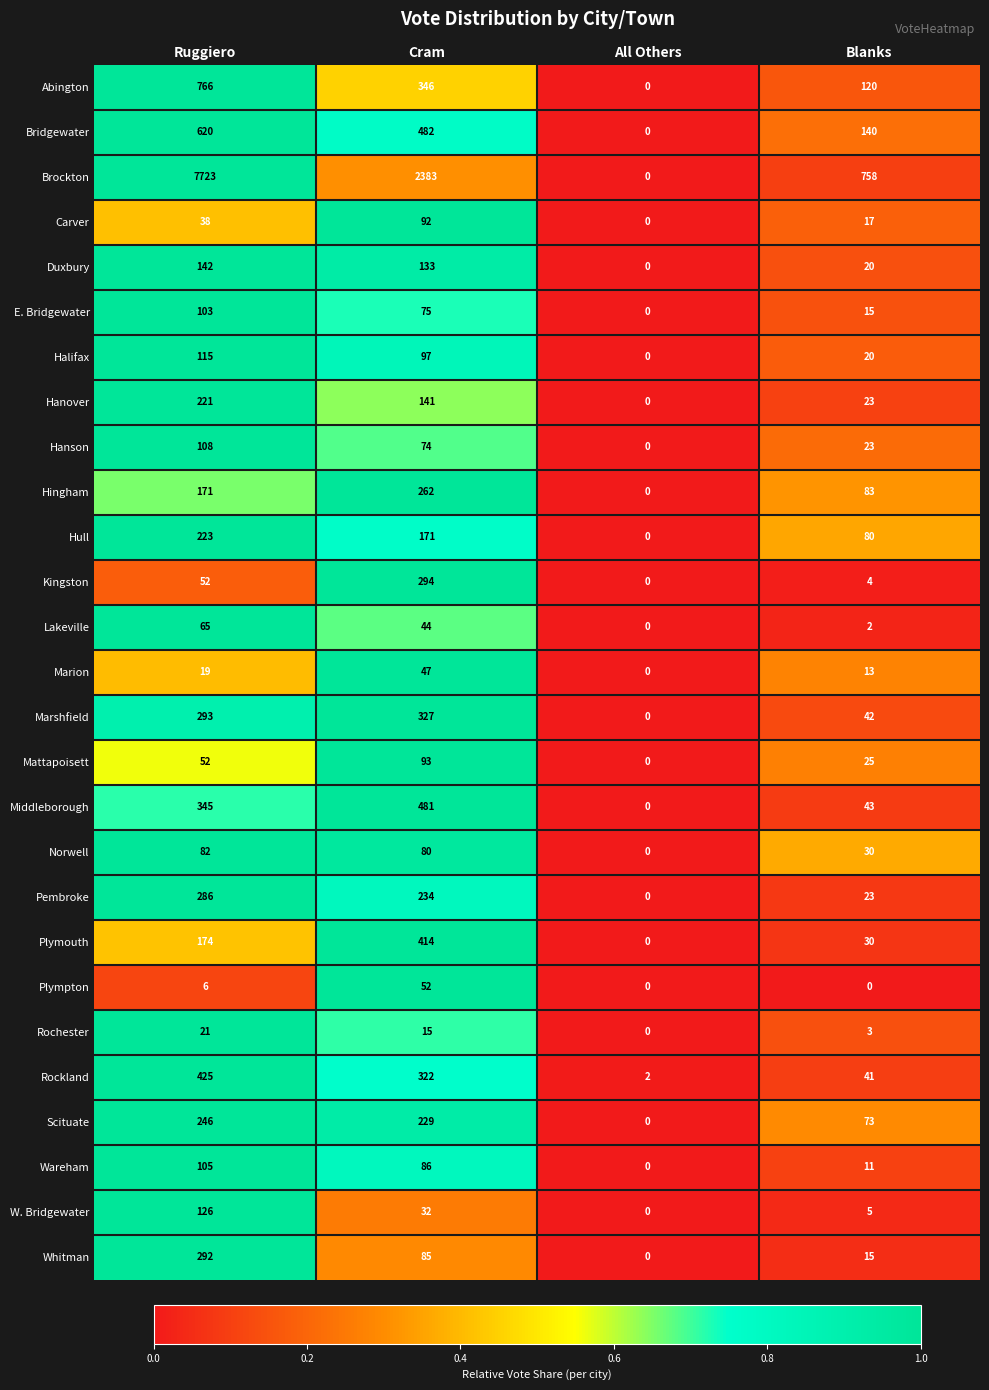

At which label is Bridgewater closest to 310?

Blanks